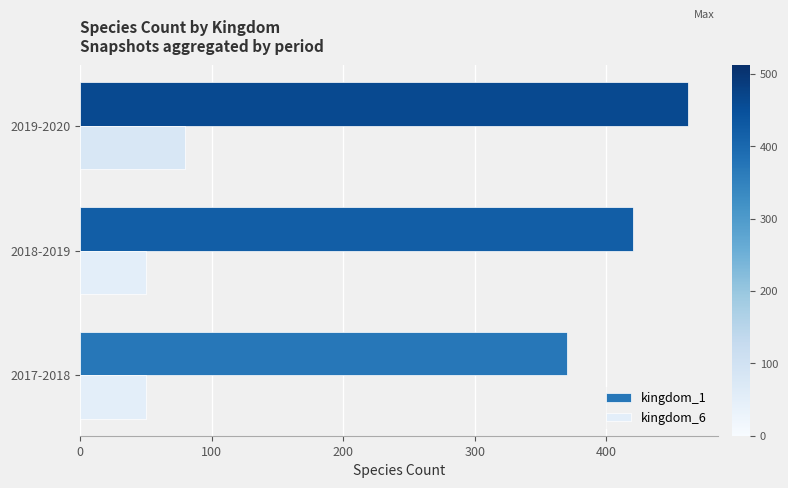

Count the number of data series in this chart.

2